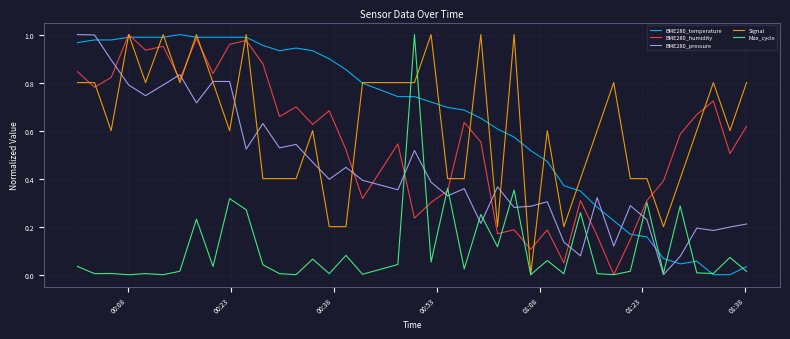

True or false: BME280_temperature and BME280_pressure cross at least once.

True